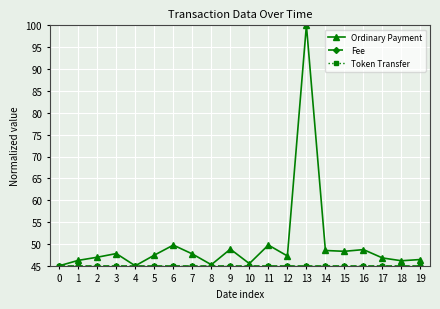

What is the minimum value for Token Transfer?

45.0